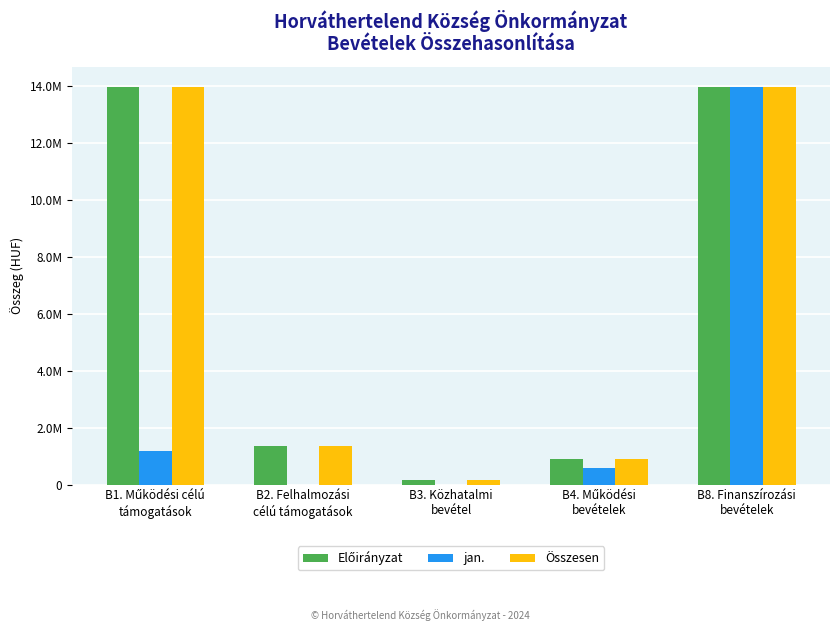

The value of Összesen at B4. Működési
bevételek is 900500. True or false?

True